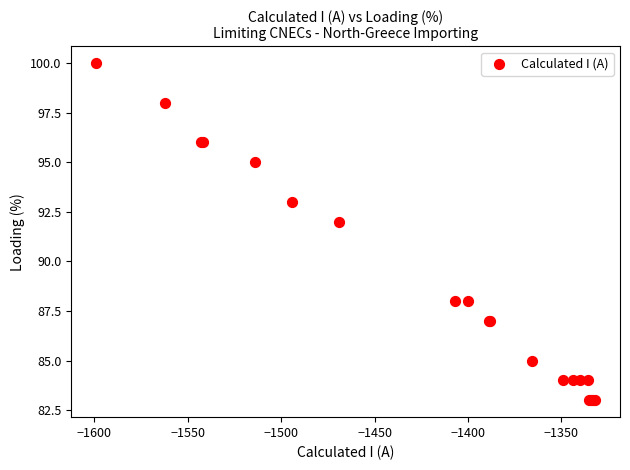

What Y value in the scatter plot is closest to 91?

92